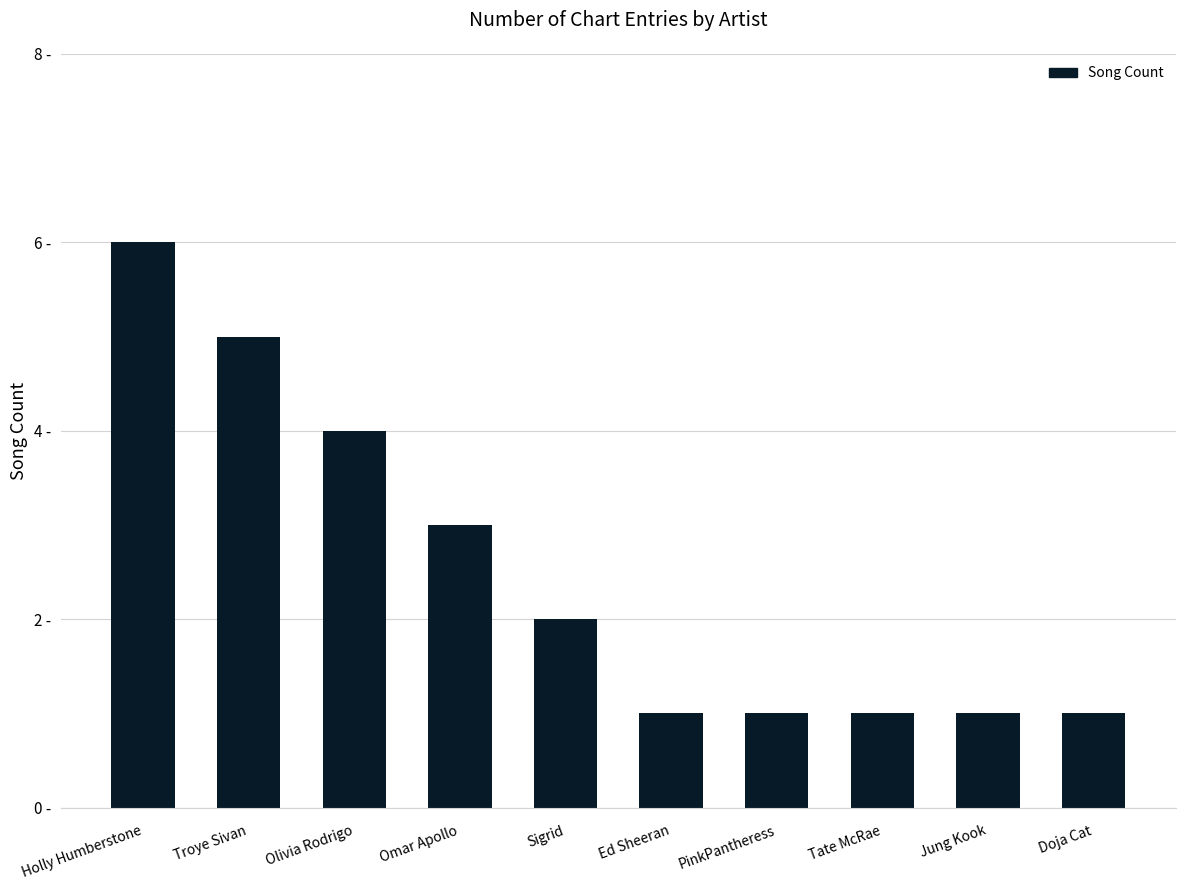

What is the label of the 6th bar from the right?

Sigrid